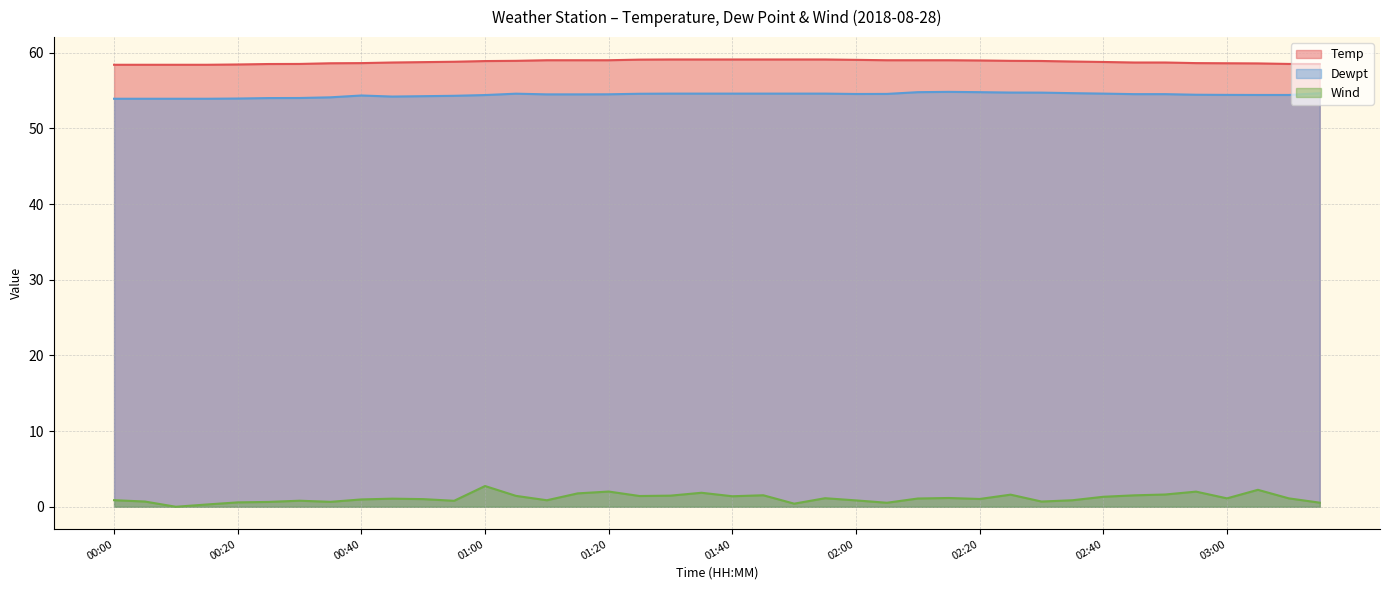

Rank the series by their maximum value, from lowest to highest.

Wind, Dewpt, Temp